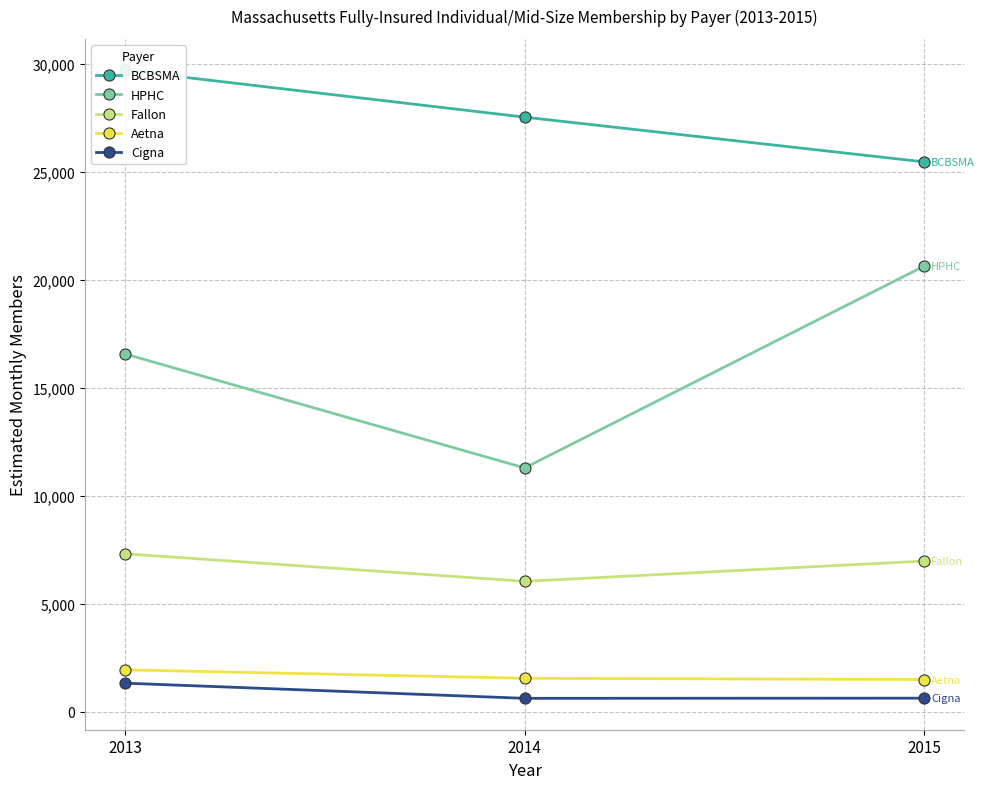

True or false: HPHC has a value of 5593.2 at 2014.

False